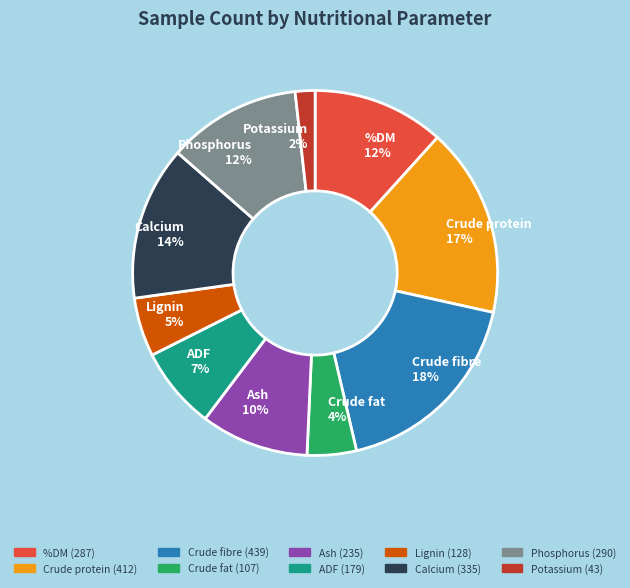

Is there a majority slice in this chart?

No